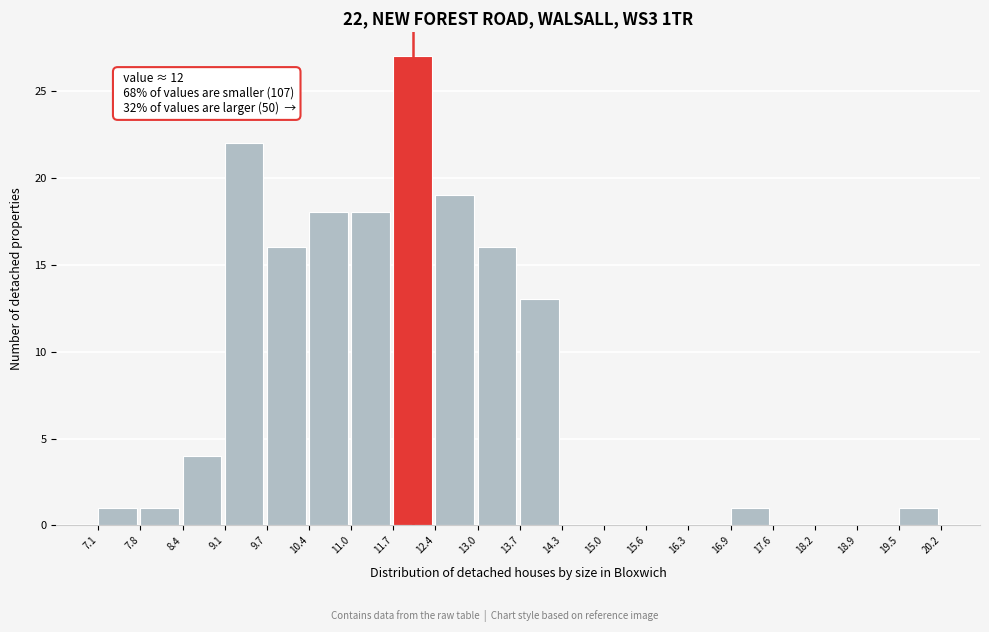

Over which range of the x-axis is the bar tallest?

11.7 to 12.4